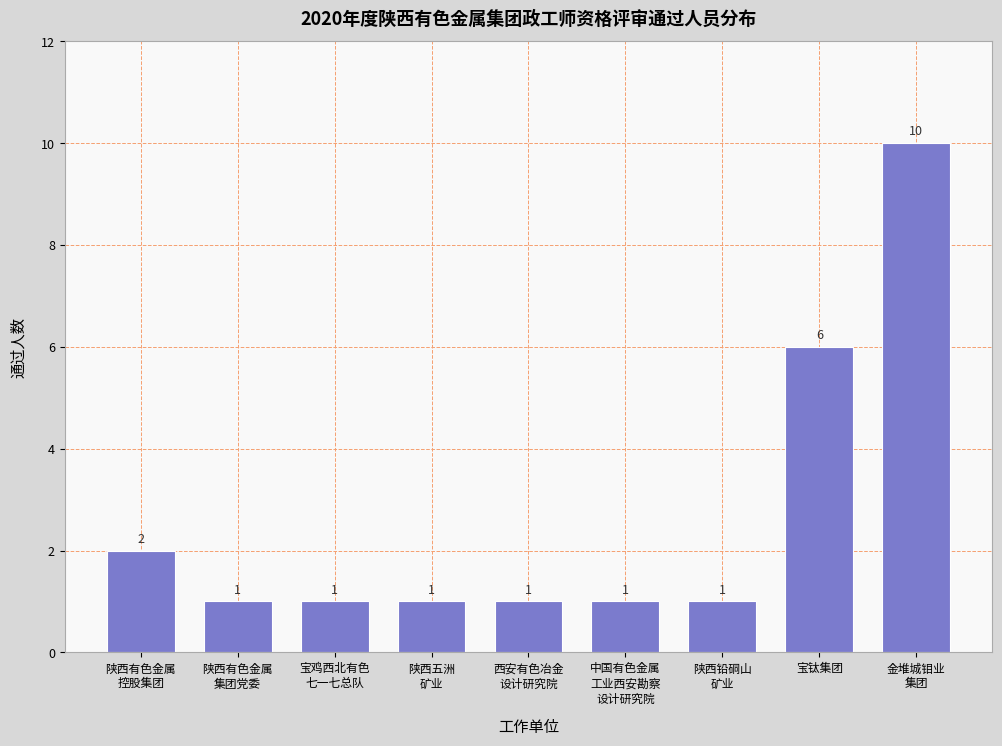

Reading left to right, list all the values displayed in this chart.

2	1	1	1	1	1	1	6	10